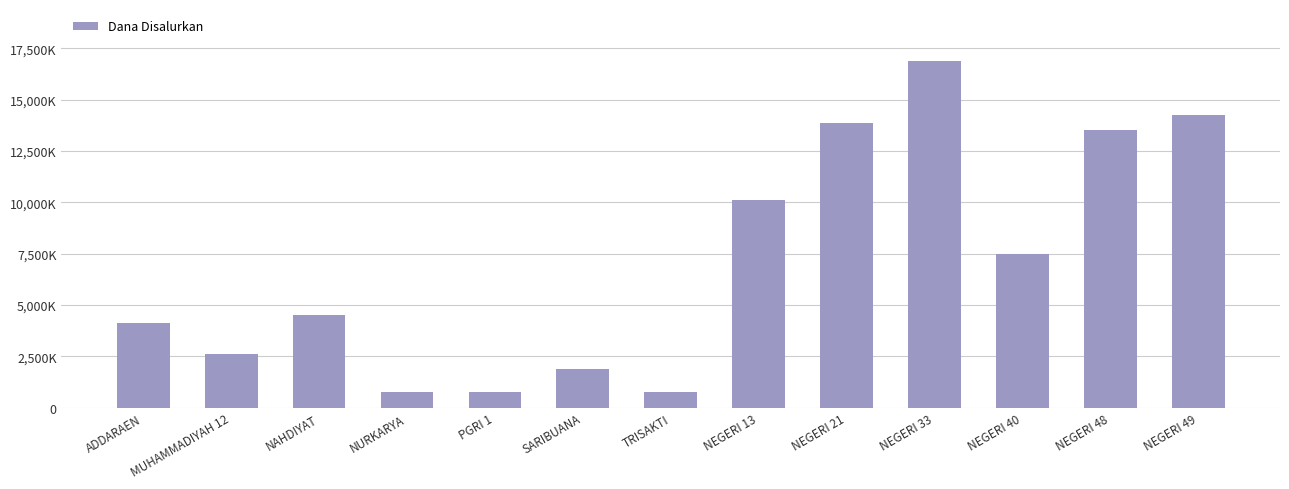

What is the sum of the values at MUHAMMADIYAH 12 and NEGERI 33?

19500000